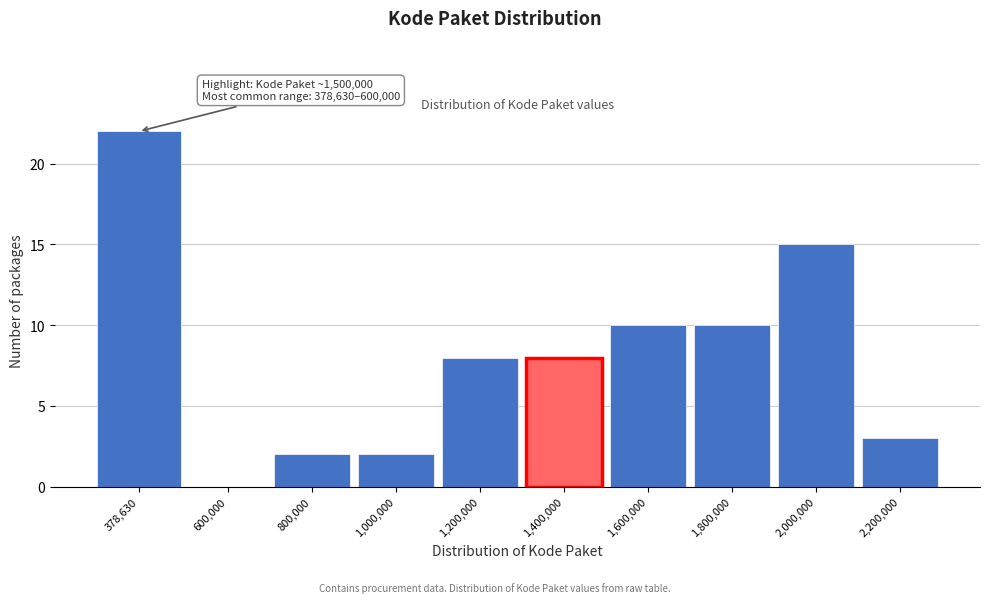

Reading left to right, extract all data points from this chart.

378,630=22	600,000=0	800,000=2	1,000,000=2	1,200,000=8	1,400,000=8	1,600,000=10	1,800,000=10	2,000,000=15	2,200,000=3